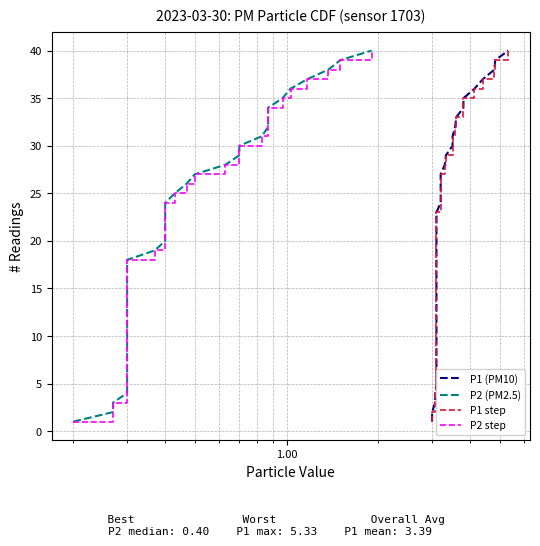

True or false: P2 step and P2 (PM2.5) intersect in this chart.

False